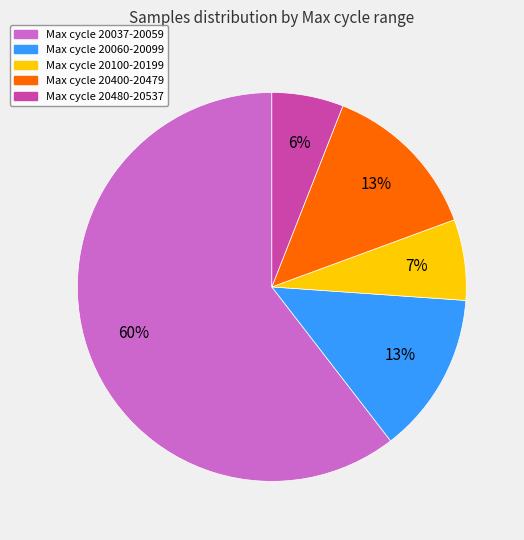

Is there a majority slice in this chart?

Yes